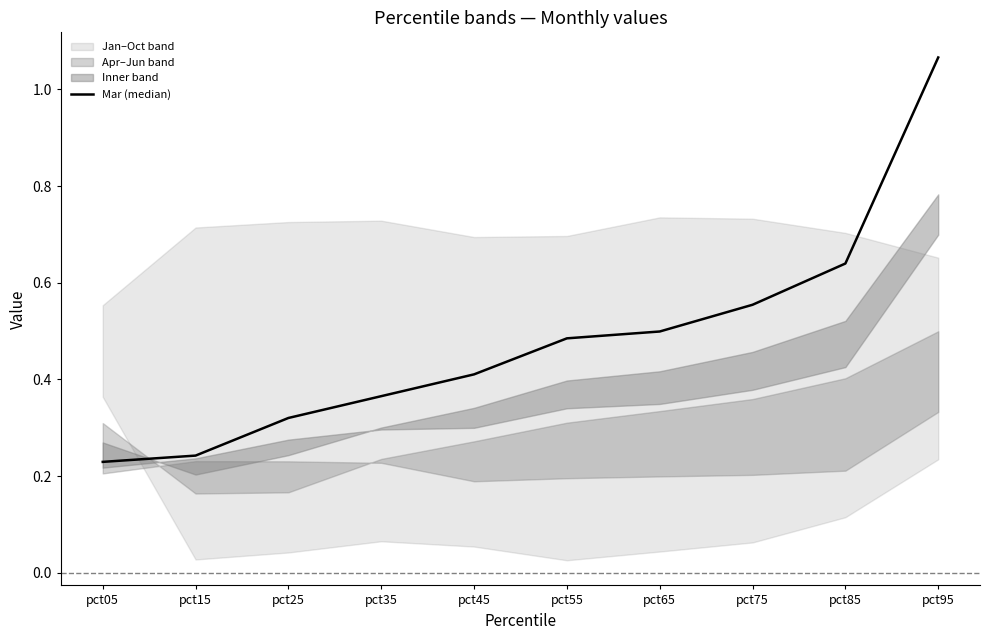

What is the sum of the values at pct35 and pct25?

0.7